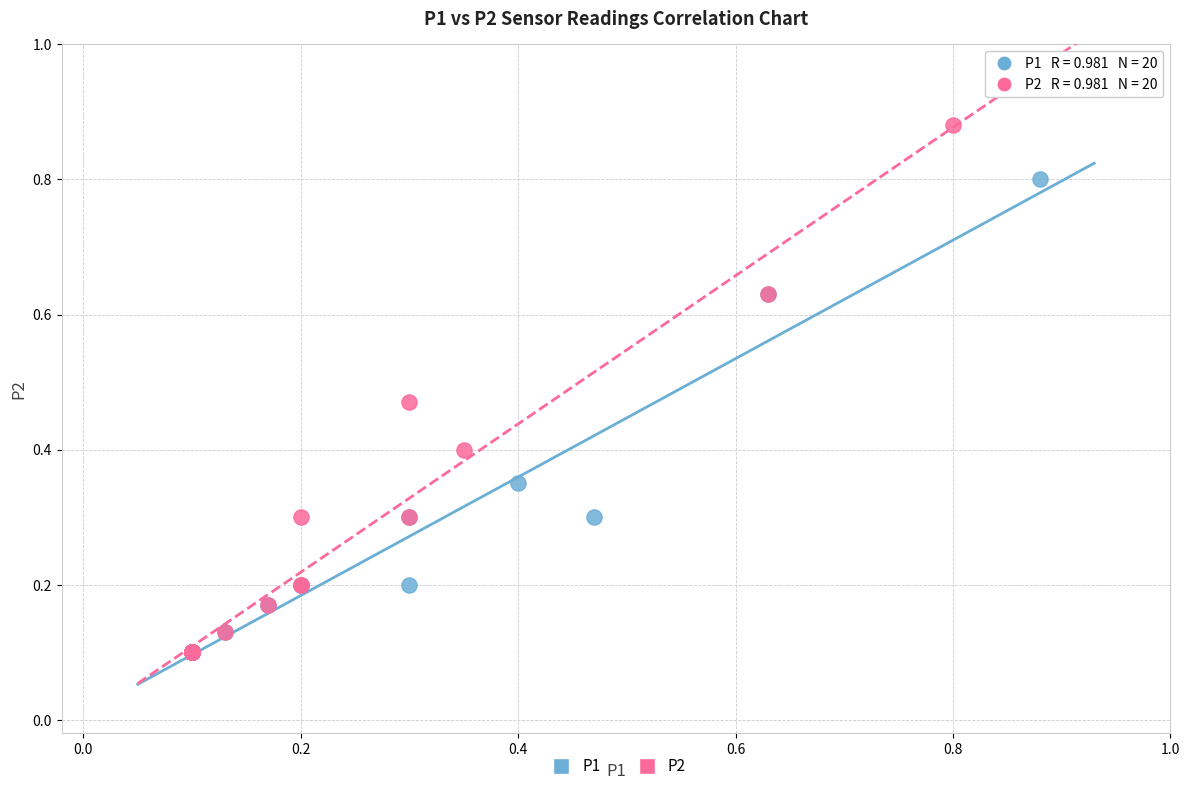

Which series has the largest Y range (max minus min)?

P2